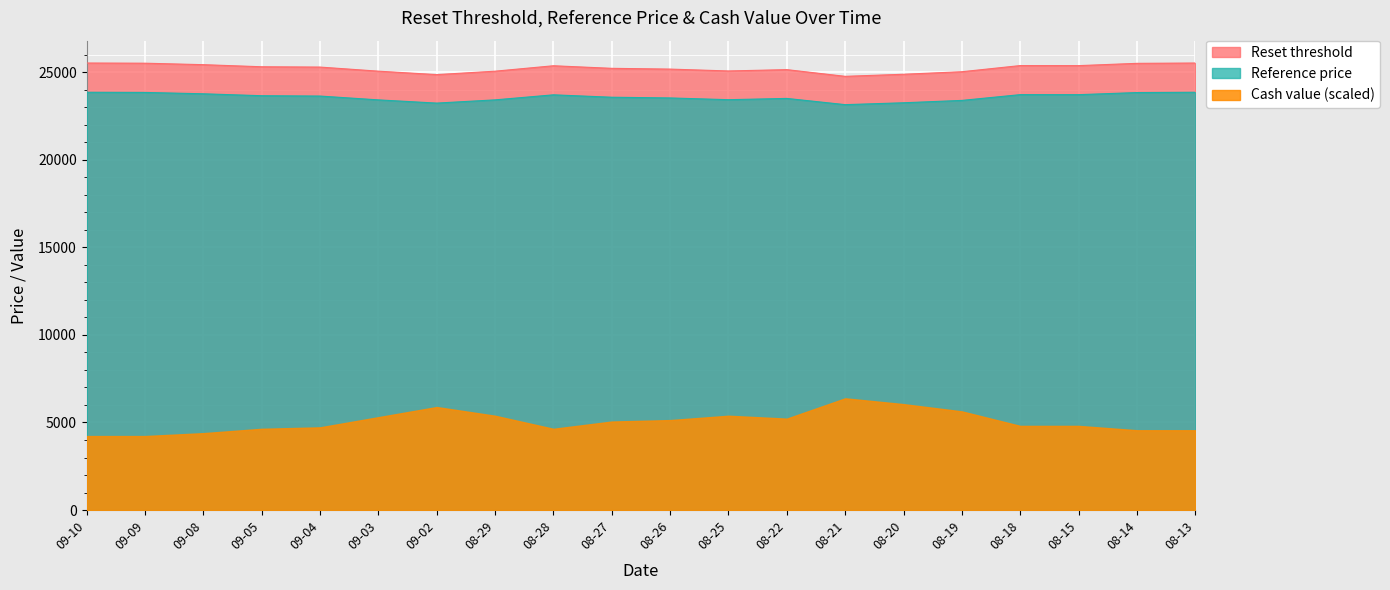

What is the spread (max minus min) of values at 08-29?

19666.8